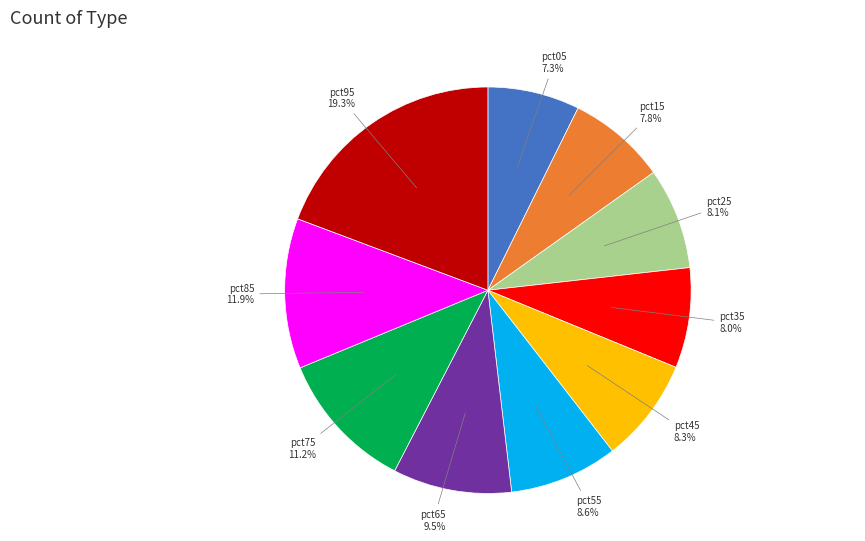

Does any single category account for the majority?

No